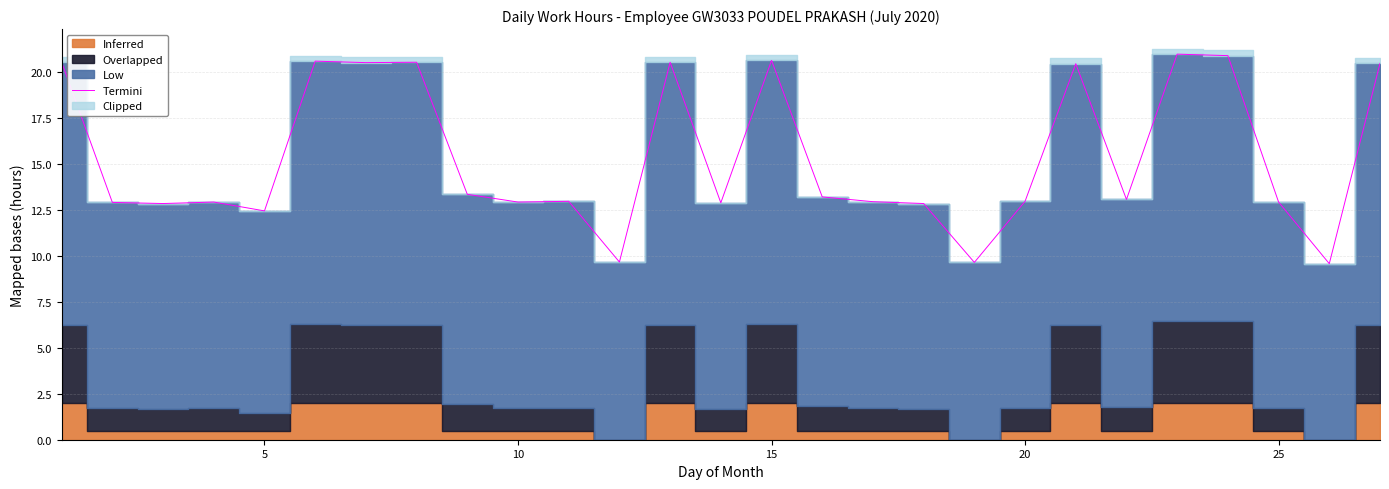

What is the lowest value of the Termini series?

9.6